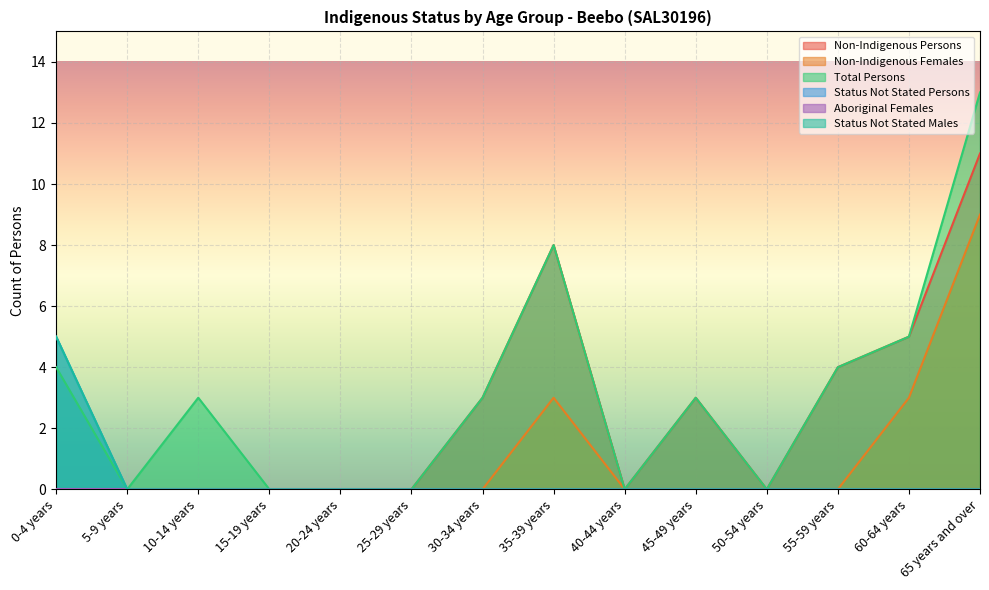

What is the label of the 11th point from the right?

15-19 years